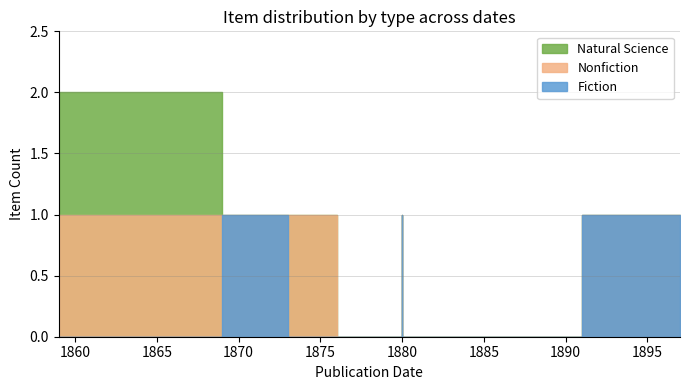

How many Nonfiction values are between 0 and 1?

10